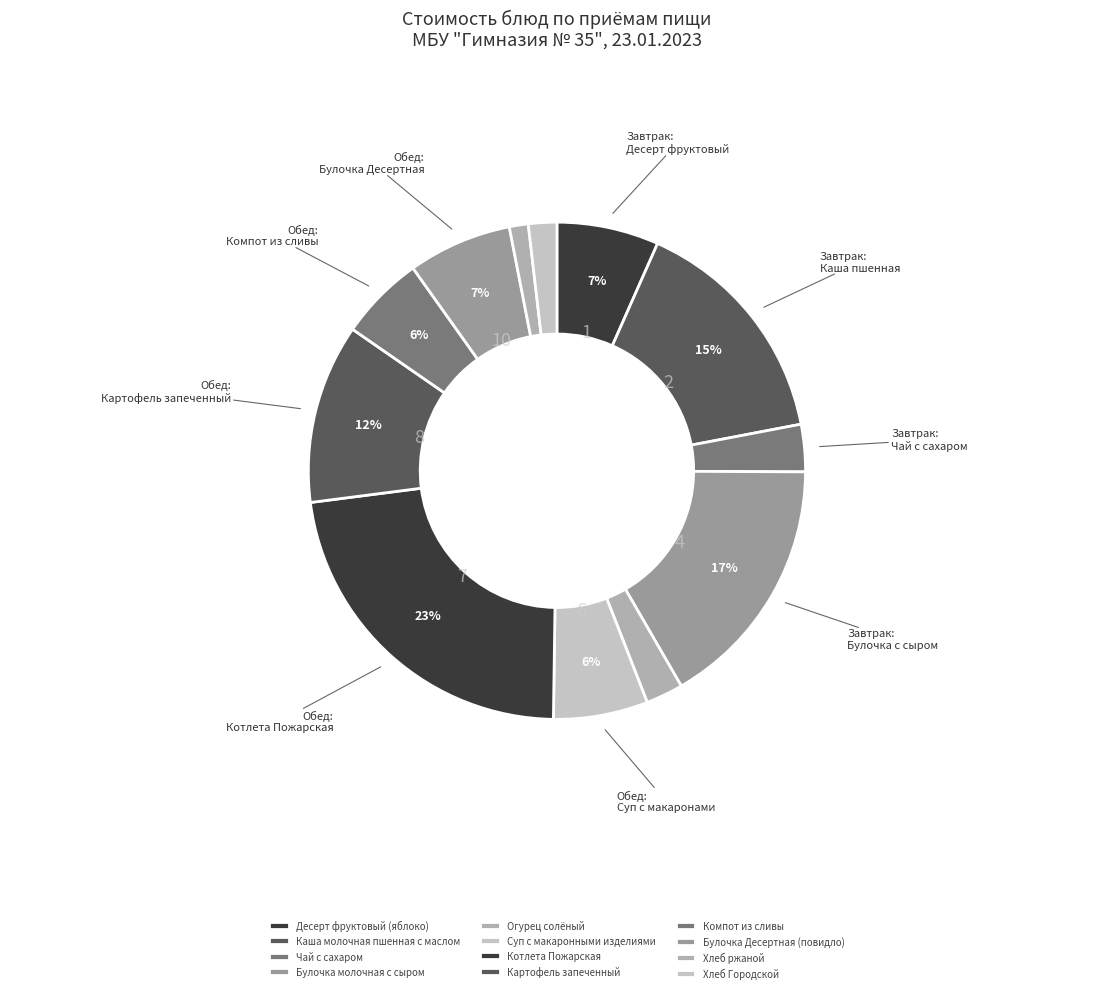

Is it true that Котлета Пожарская is 23% of the pie?

True